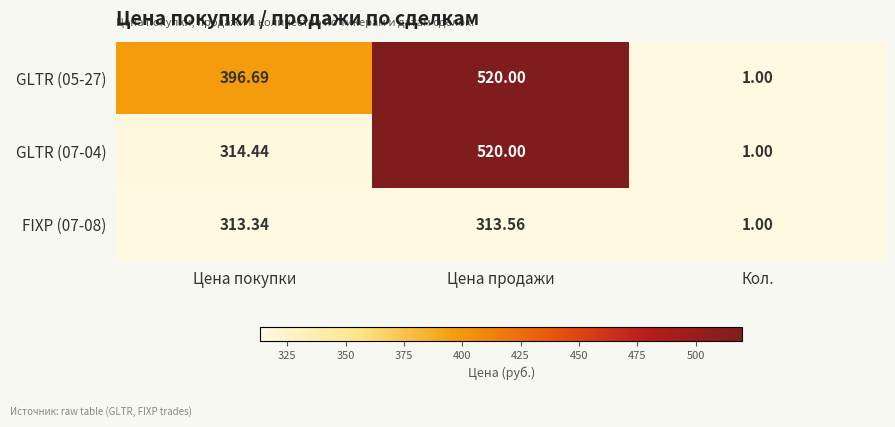

What is the greatest value displayed?

520.0